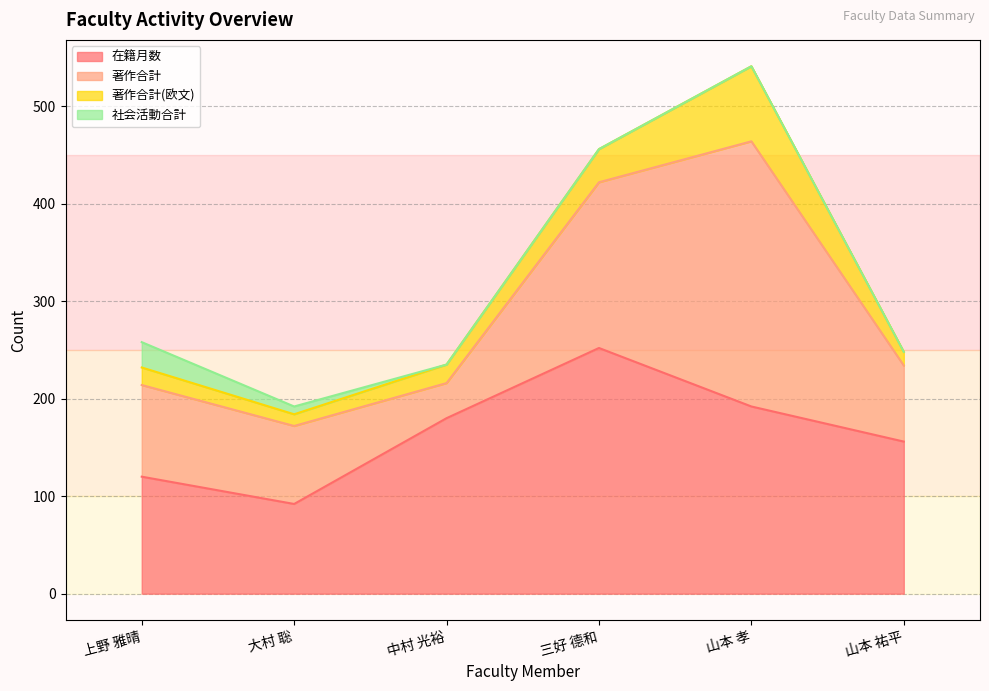

List the labels in order of 在籍月数 value, largest first.

三好 德和, 山本 孝, 中村 光裕, 山本 祐平, 上野 雅晴, 大村 聡